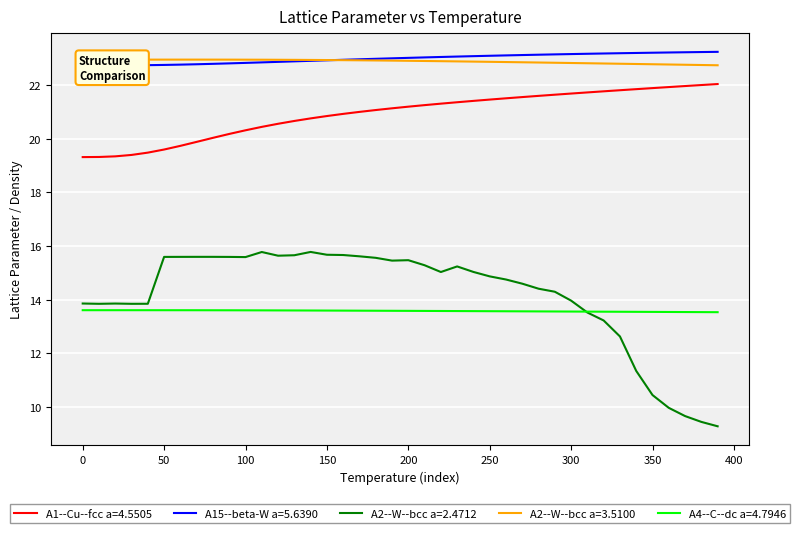

Which series has the largest total across all categories?

A15--beta-W a=5.6390